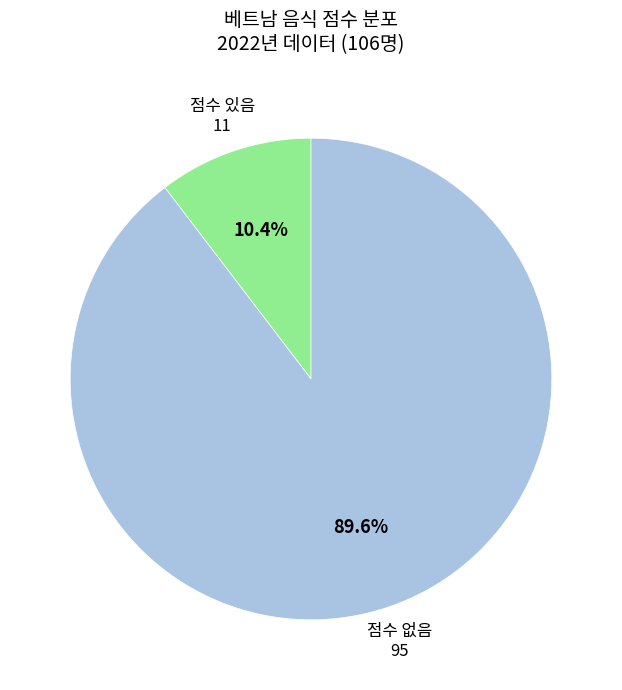

How many slices are in this pie chart?

2